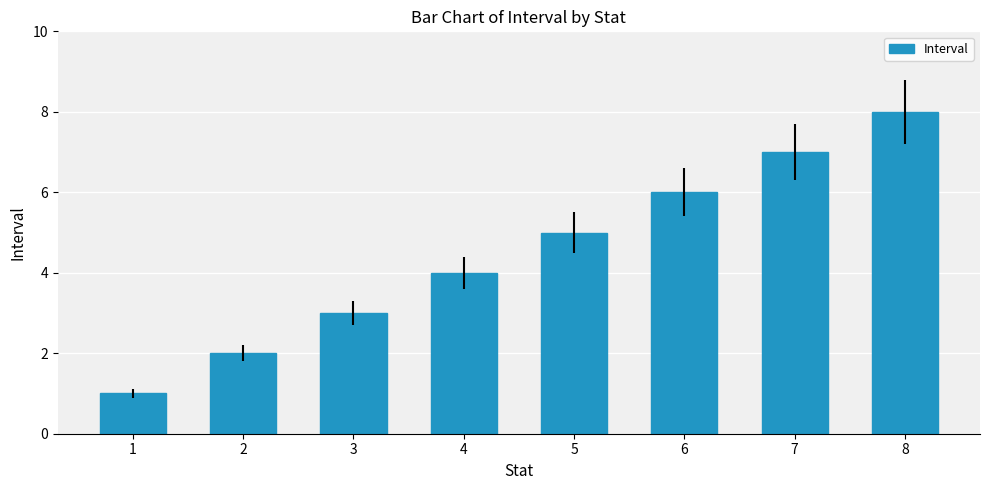

What is the difference between the values at 4 and 5?

1